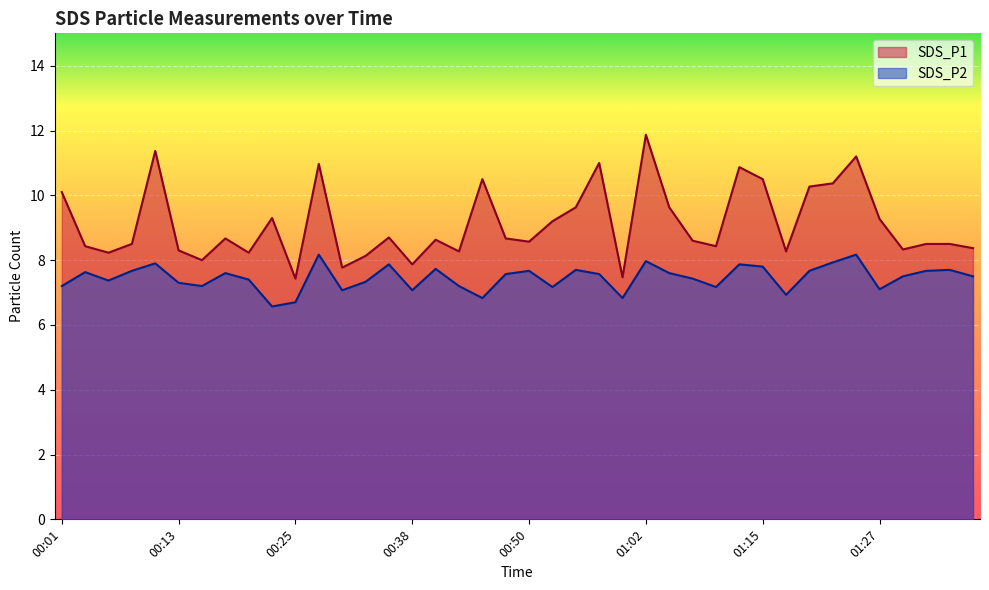

What is the value of the SDS_P2 point at the 26th from the left?

8.0